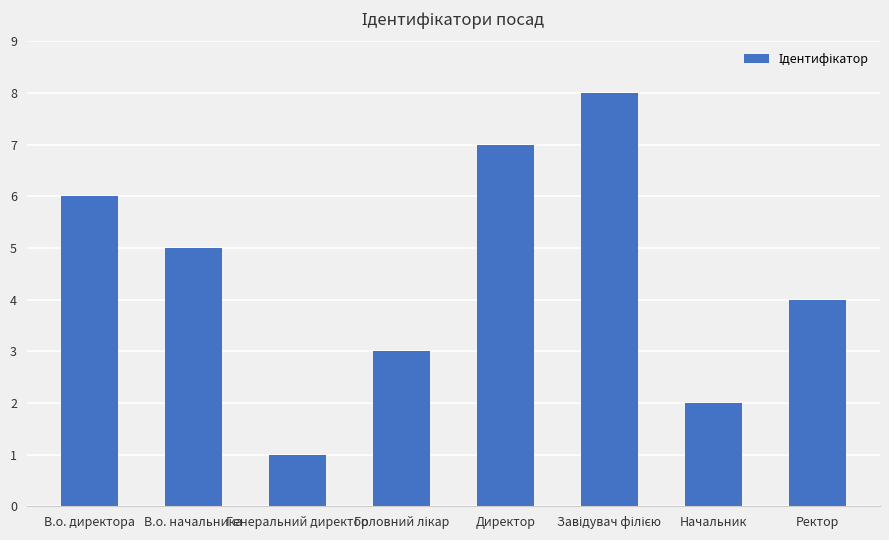

Where is the data nearest to the value 4?

Ректор